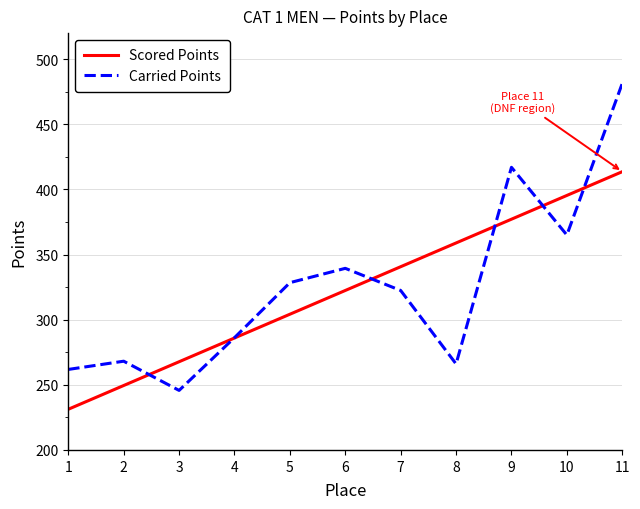

Where is Scored Points nearest to the value 322?

6